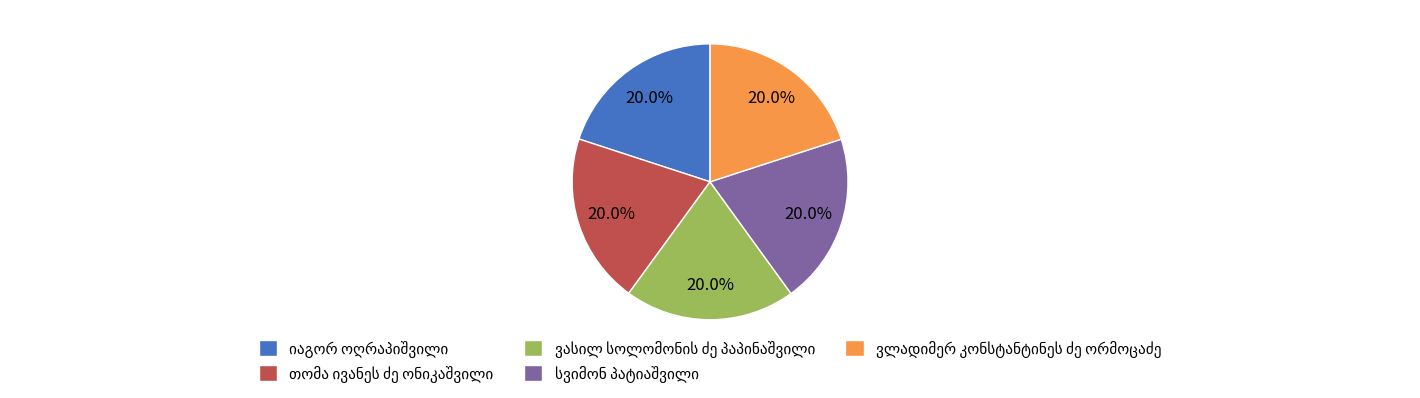

Does any single category account for the majority?

No